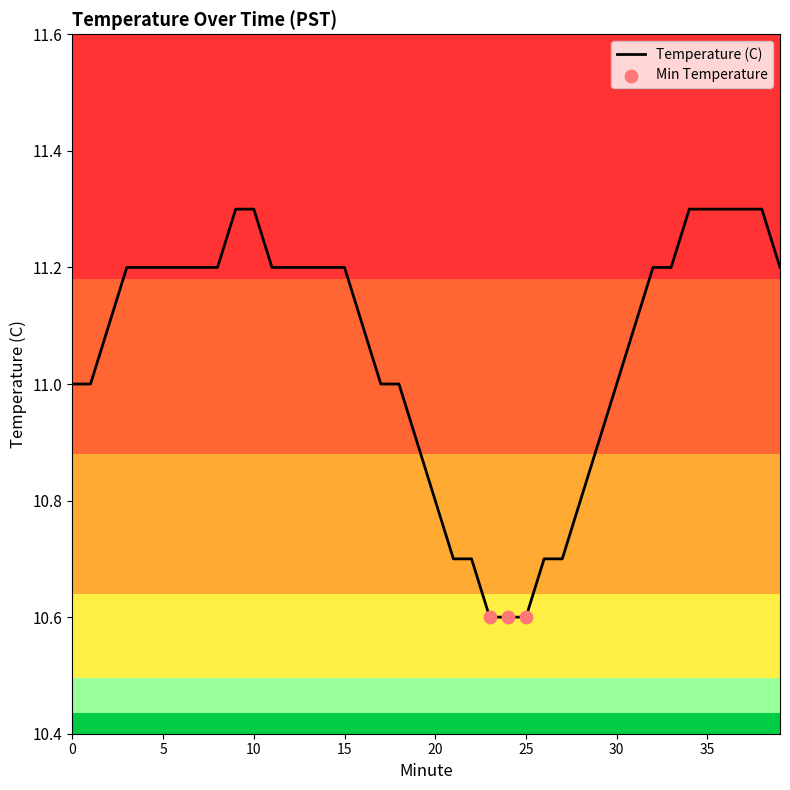

What is the minimum value shown in the chart?

10.6